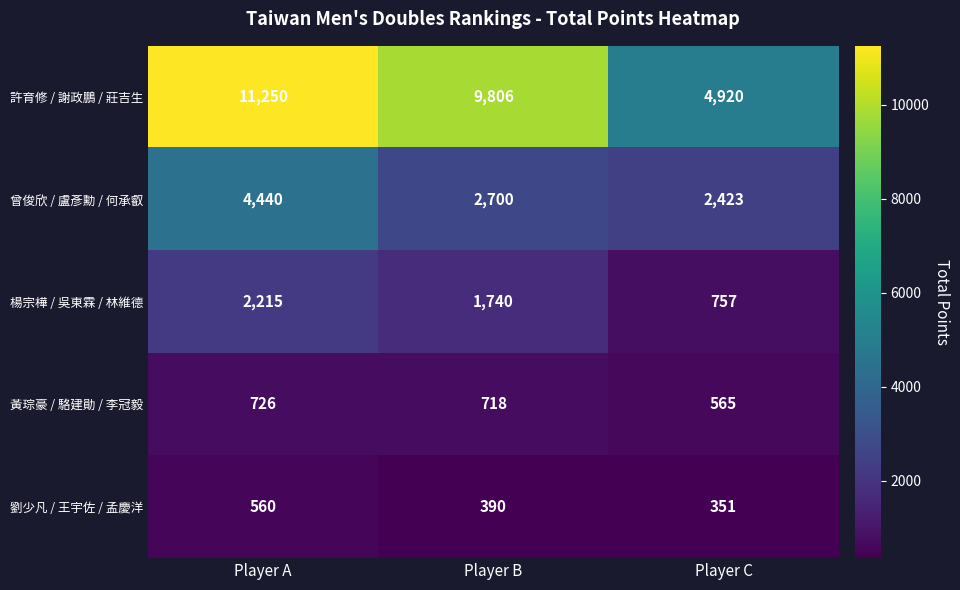

List the series in order of their peak value, highest first.

許育修 / 謝政鵬 / 莊吉生, 曾俊欣 / 盧彥勳 / 何承叡, 楊宗樺 / 吳東霖 / 林維德, 黃琮豪 / 駱建勛 / 李冠毅, 劉少凡 / 王宇佐 / 孟慶洋